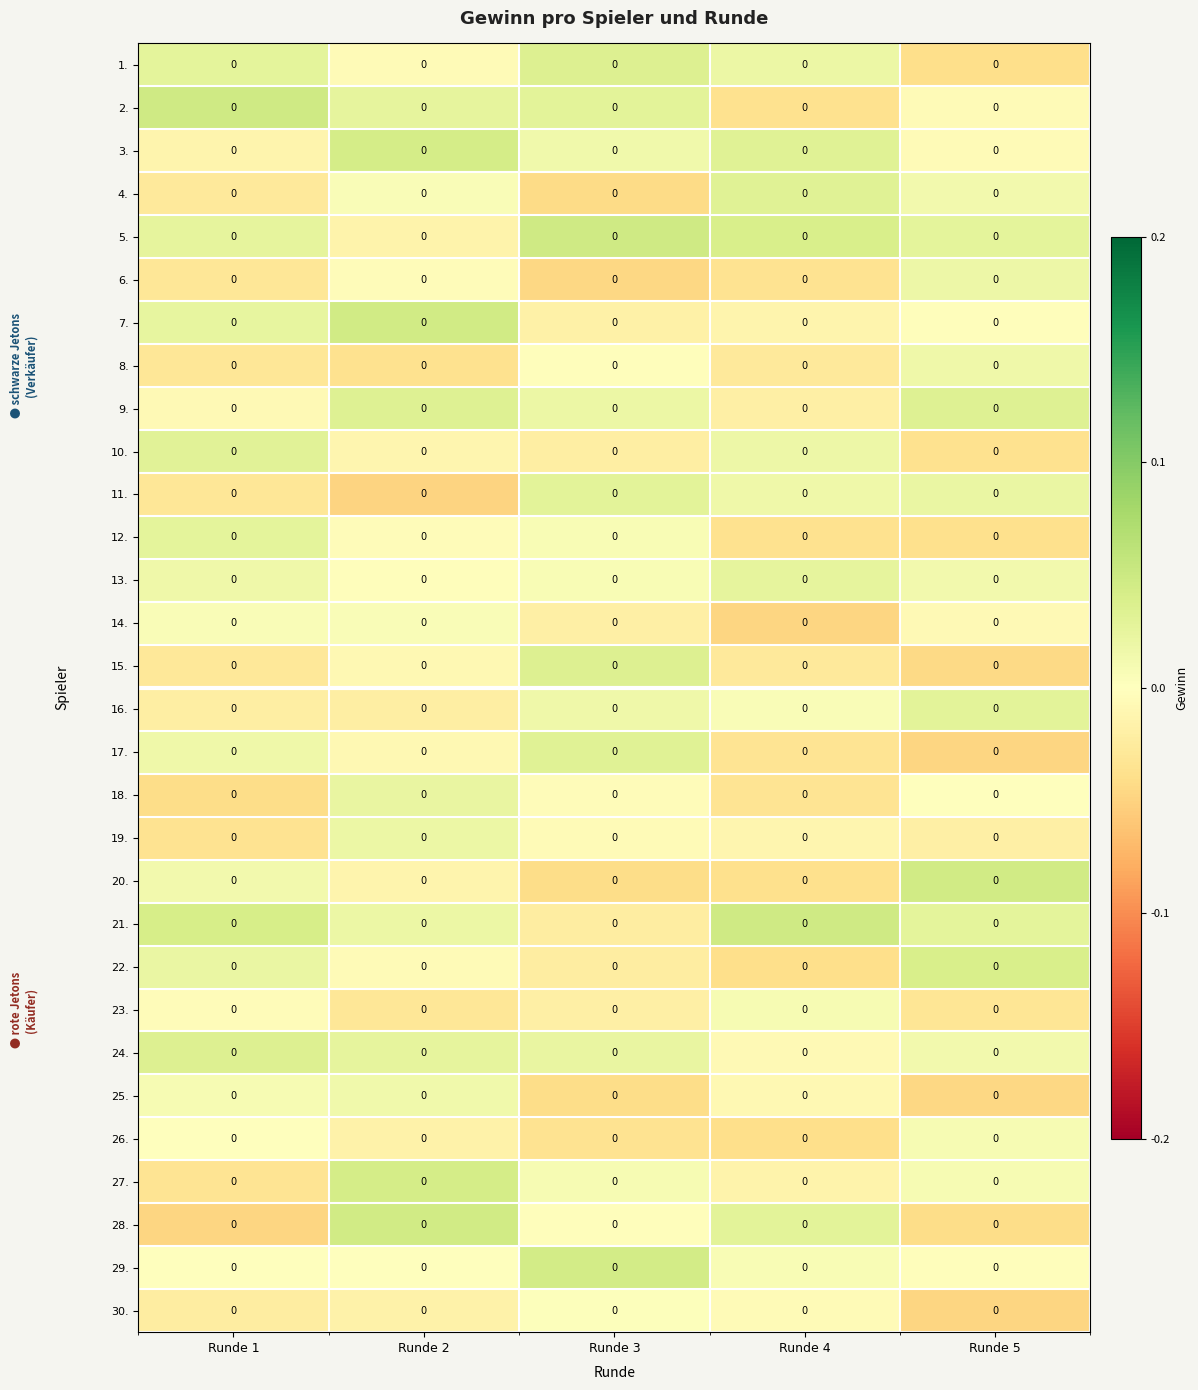

How many values in 18. are below zero?

3